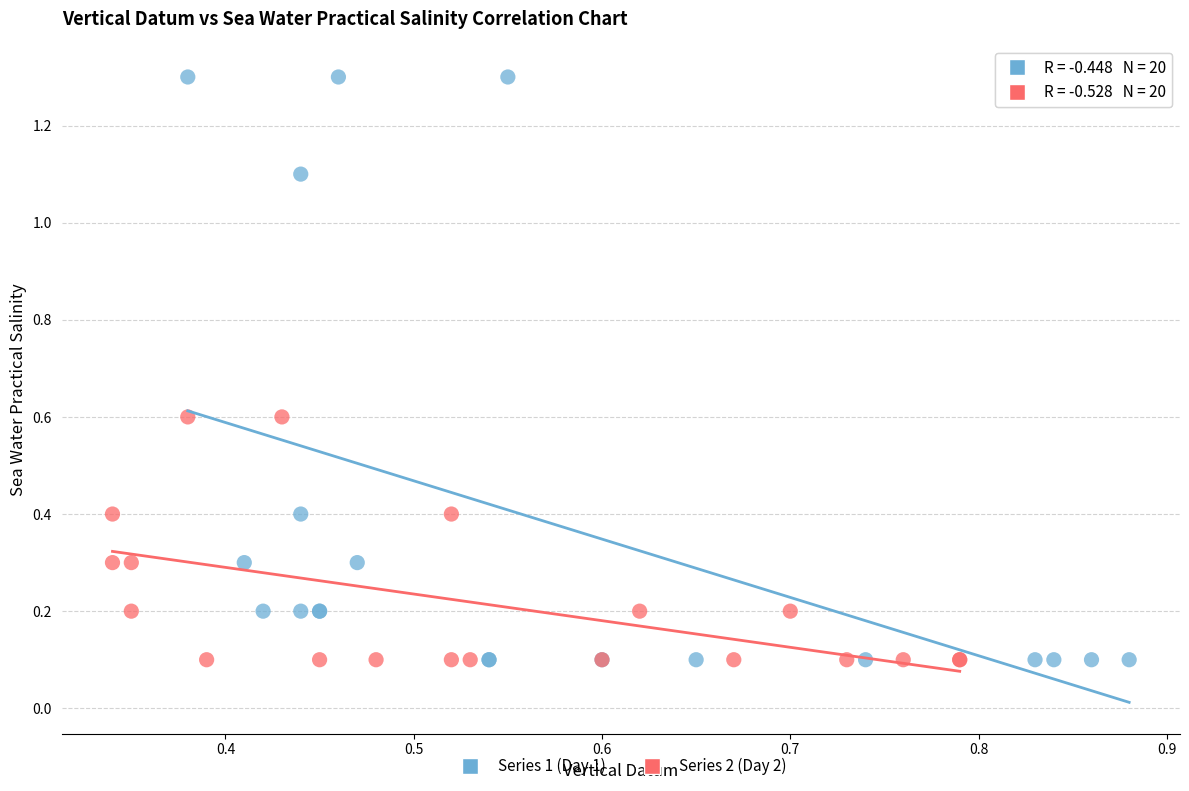

What are all the series names shown in the legend?

Series 1 (Day 1), Series 2 (Day 2)